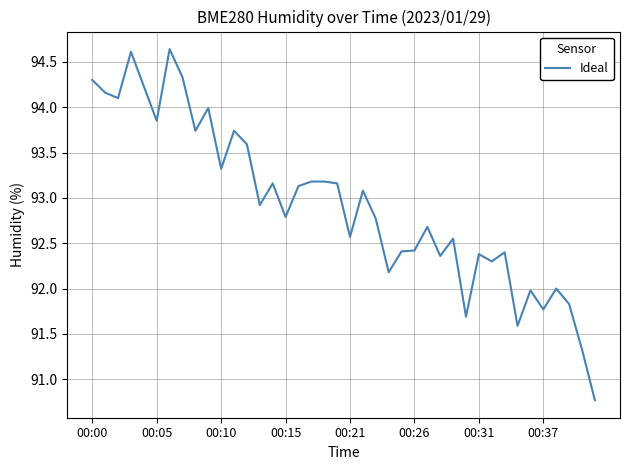

What is the minimum value shown in the chart?

90.8